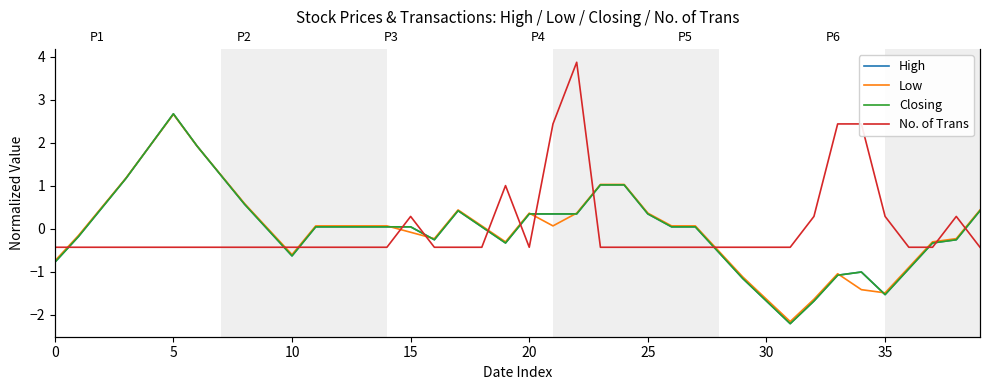

In Closing, how many points are higher than both neighbors (excluding endpoints)?

3